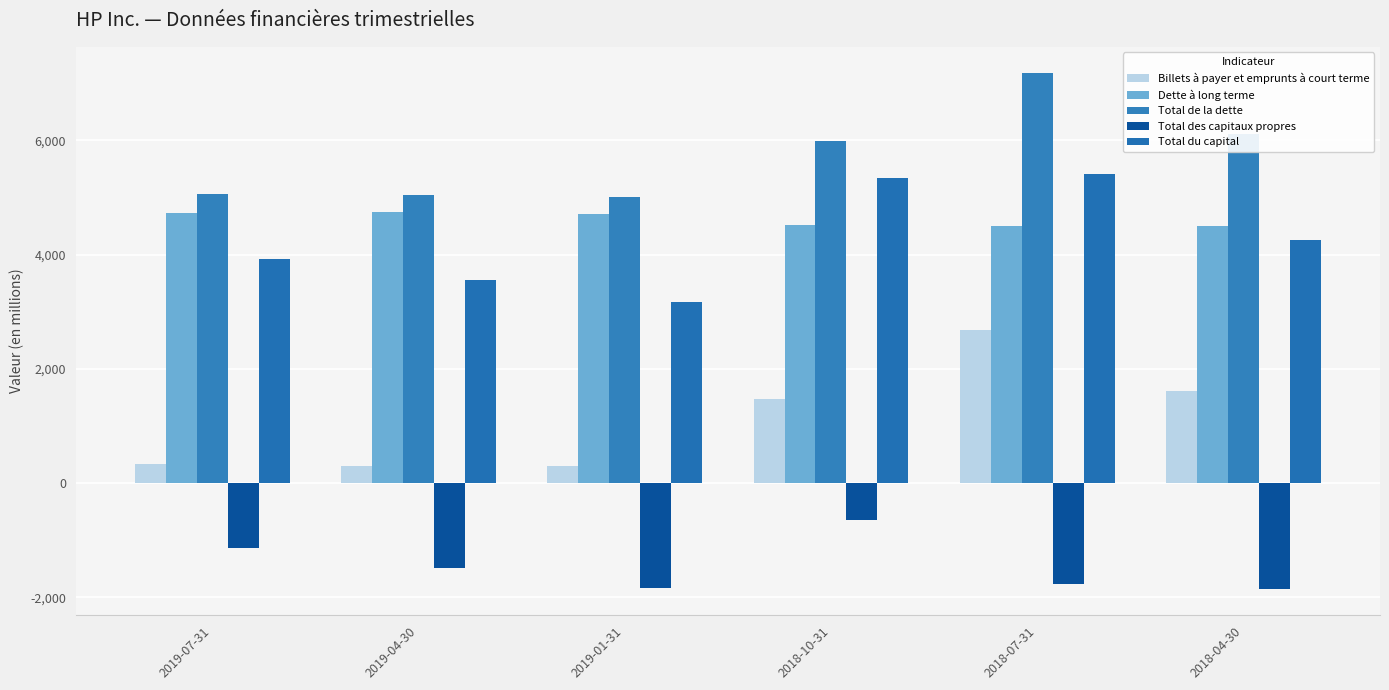

Between 2019-07-31 and 2018-07-31, which is larger?

2018-07-31